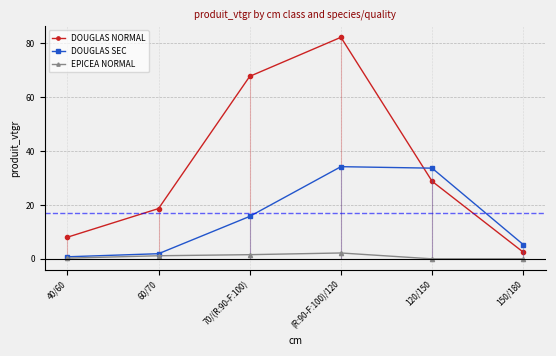

What is the difference between the maximum and minimum values in the EPICEA NORMAL series?

2.2